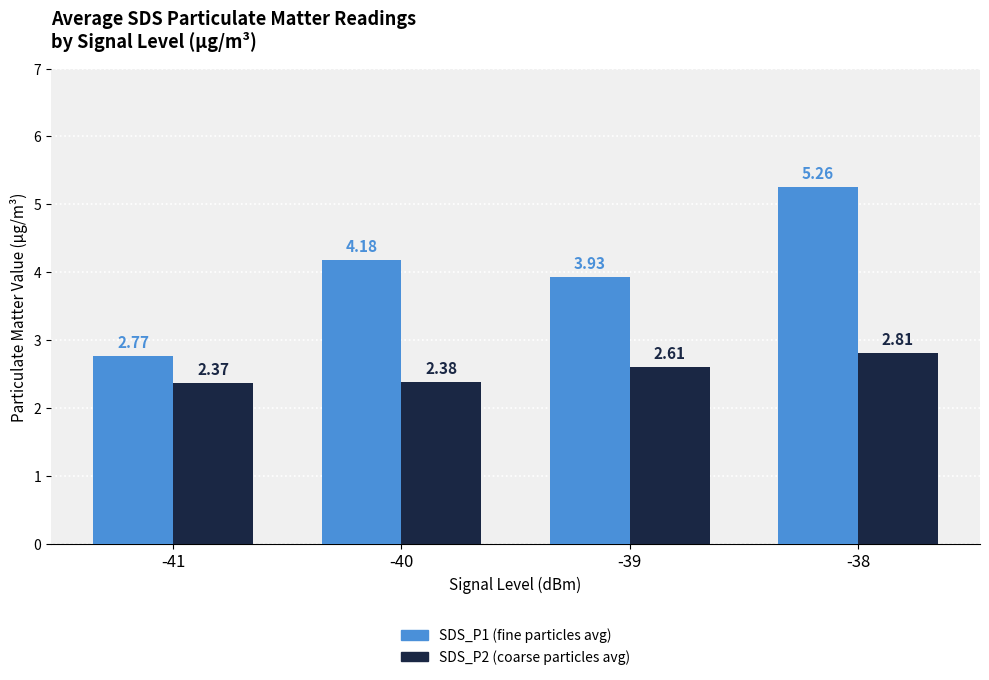

What is the spread (max minus min) of values at -39?

1.3